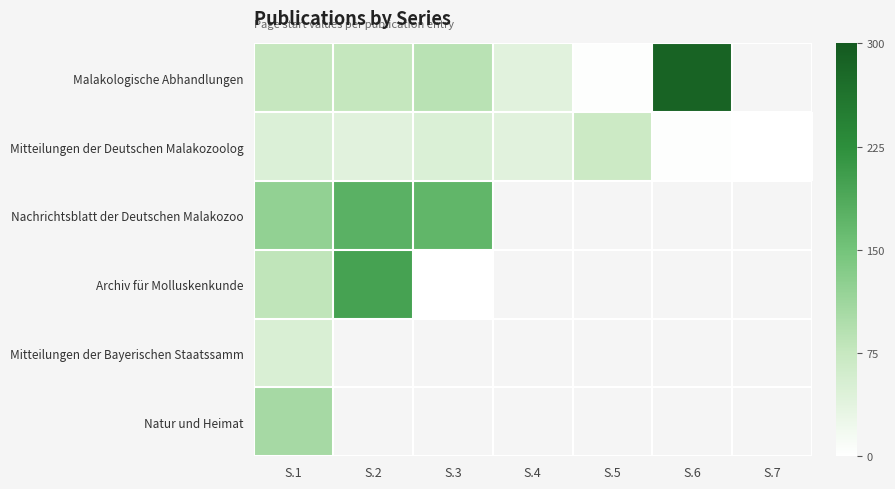

What is the greatest value displayed?

287.0